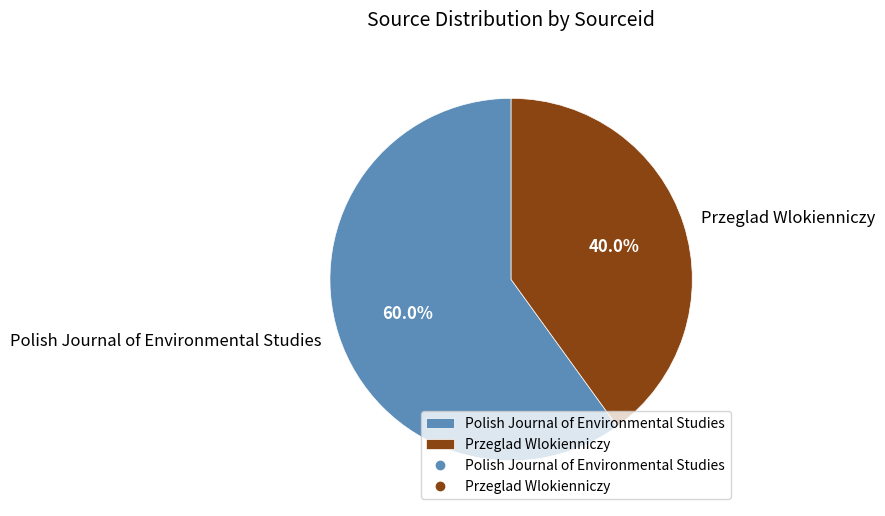

What is the ratio of the value at Polish Journal of Environmental Studies to the value at Przeglad Wlokienniczy?

1.5